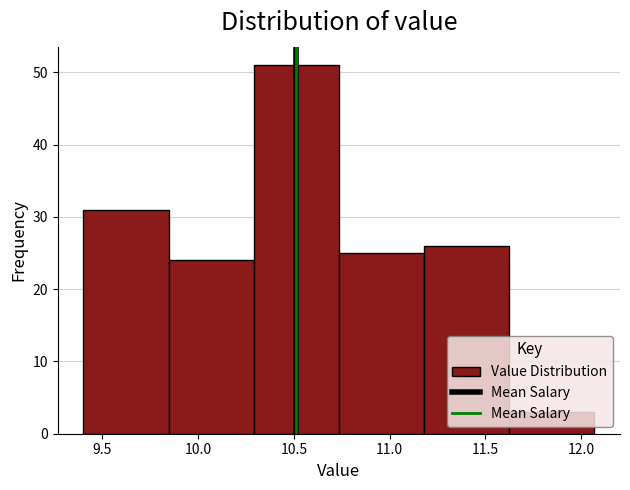

What is the height of the bar covering 9.845 to 10.290 on the x-axis? Neither the bar edges nor the heights are printed on the chart, so give them approximately, as read against the axes.

24